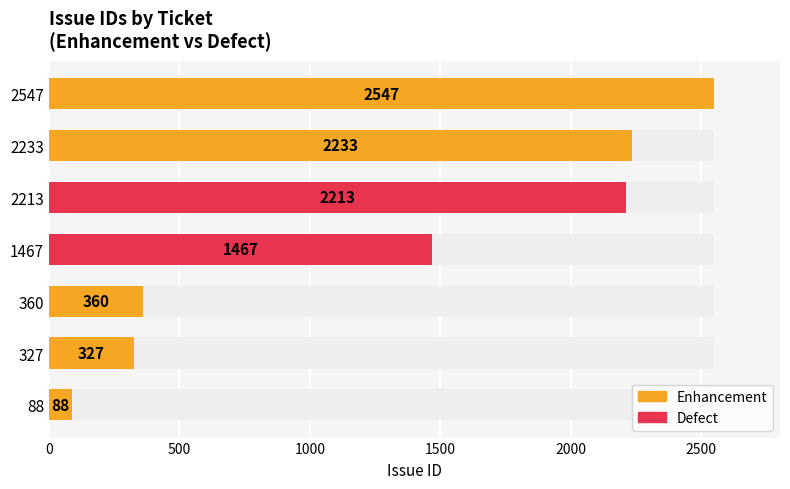

Does the chart contain stacked bars?

No